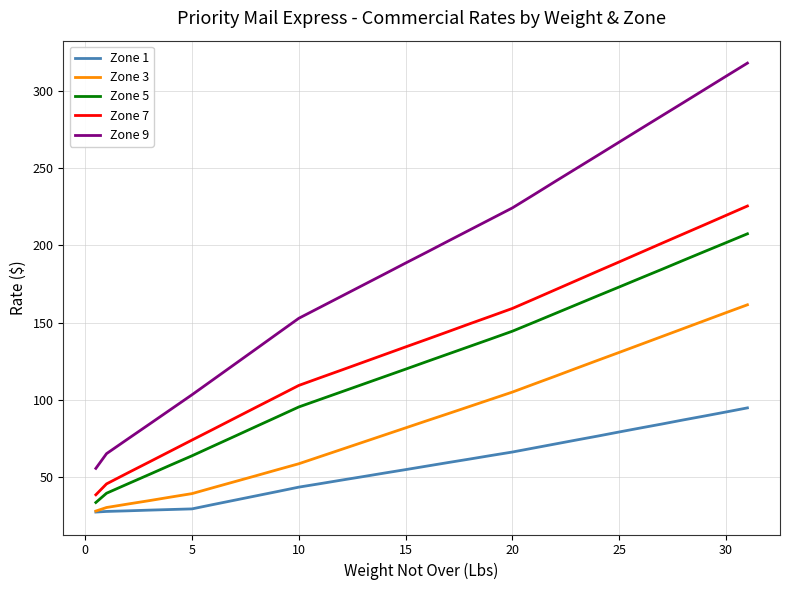

Which series has the largest range (max minus min)?

Zone 9